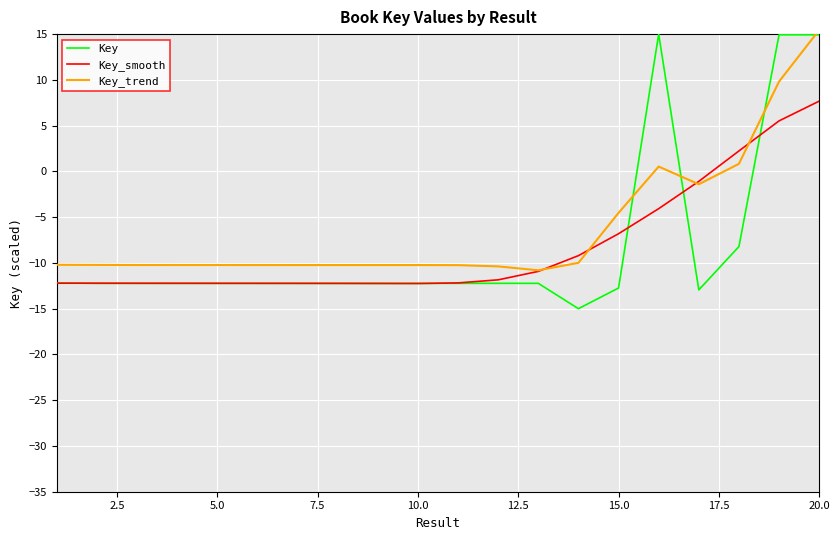

What is the maximum value shown in the chart?

15.4